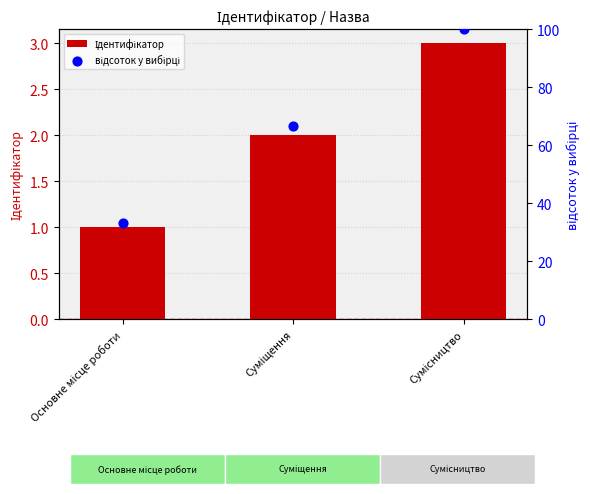

Which series contains the lowest Y value?

Ідентифікатор